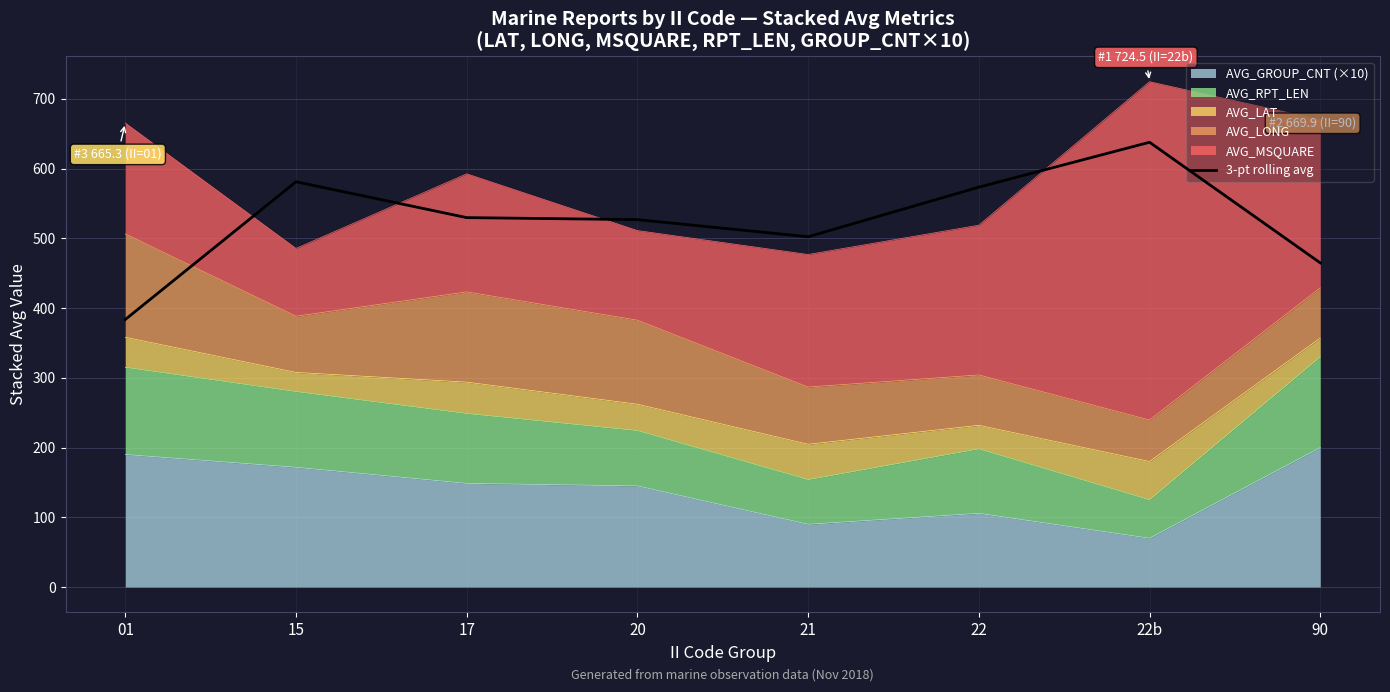

Is it true that the value at 01 is 246.2?

False